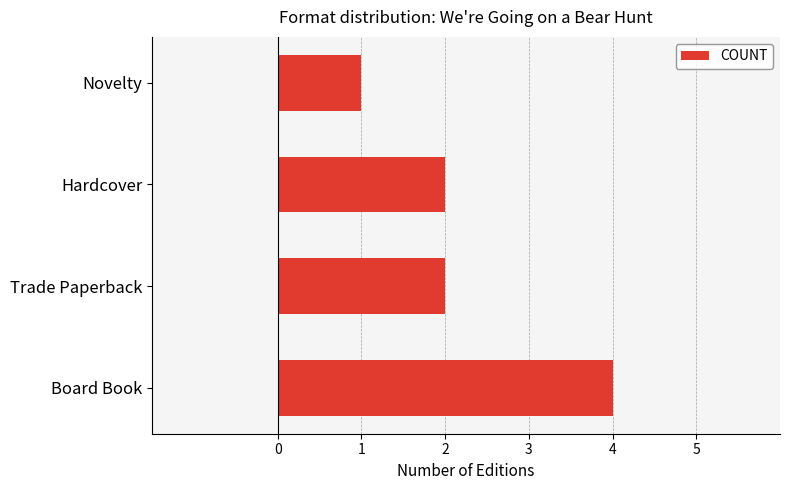

Between Board Book and Hardcover, which is larger?

Board Book